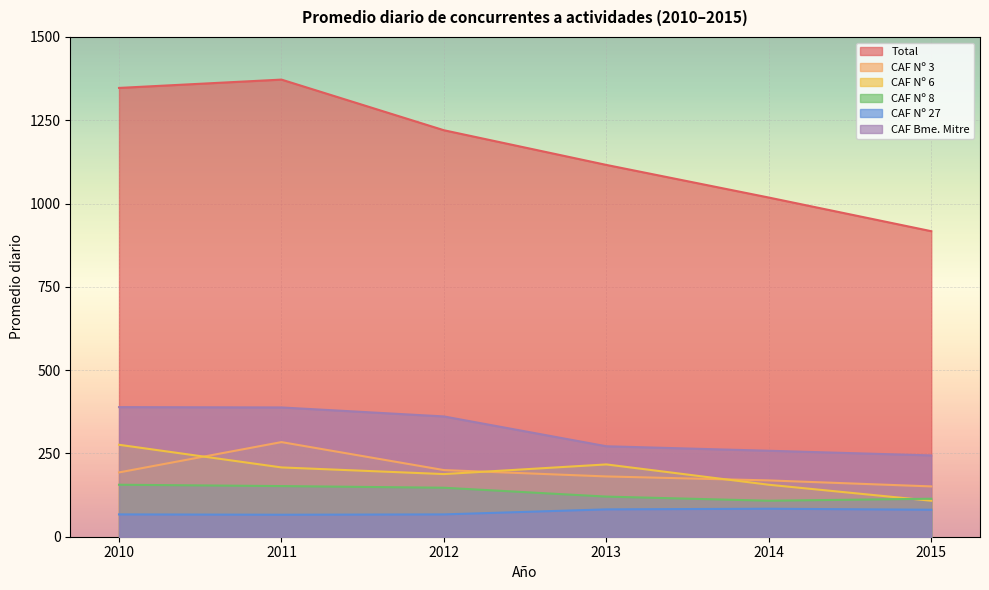

At which label does CAF Bme. Mitre first exceed 361?

2010